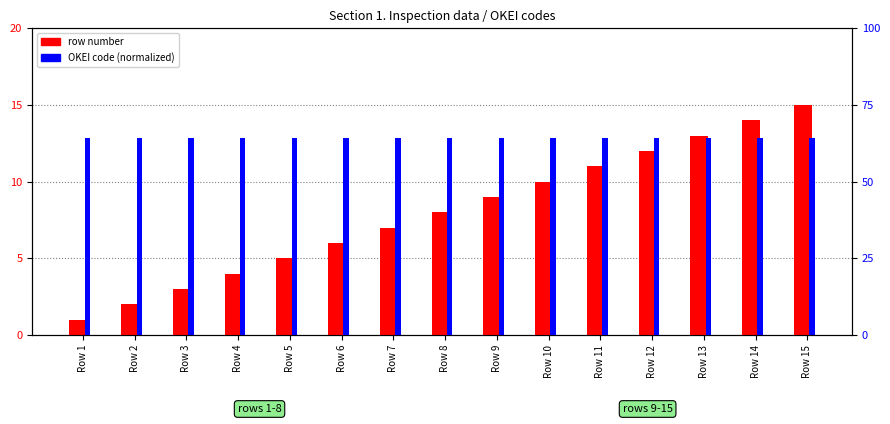

Which has a higher value, Row 11 or Row 2?

Row 11